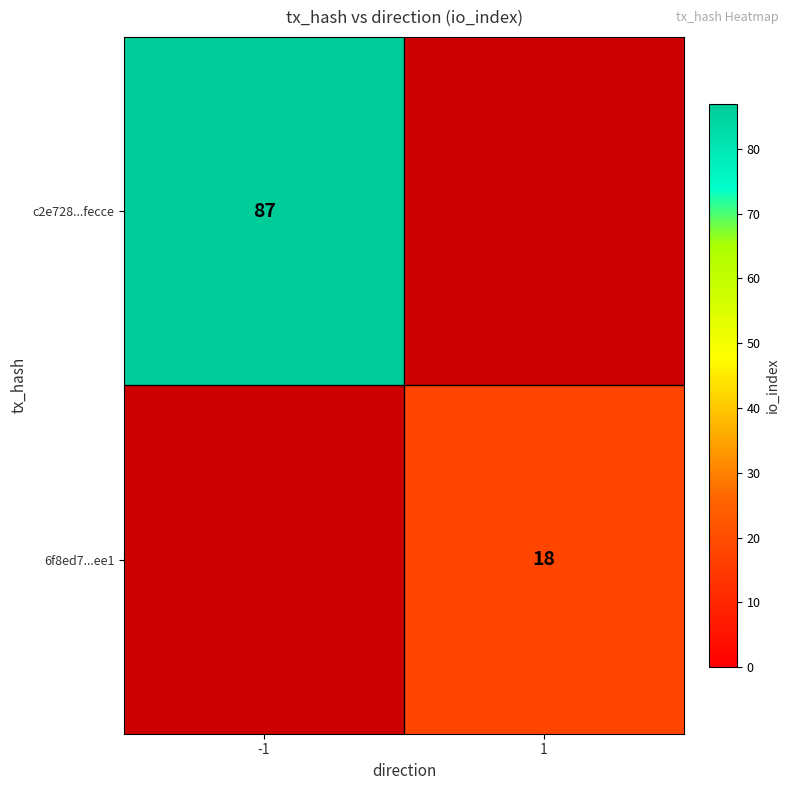

Is the value of 6f8ed7...ee1 at 1 greater than the value of c2e728...fecce at -1?

No